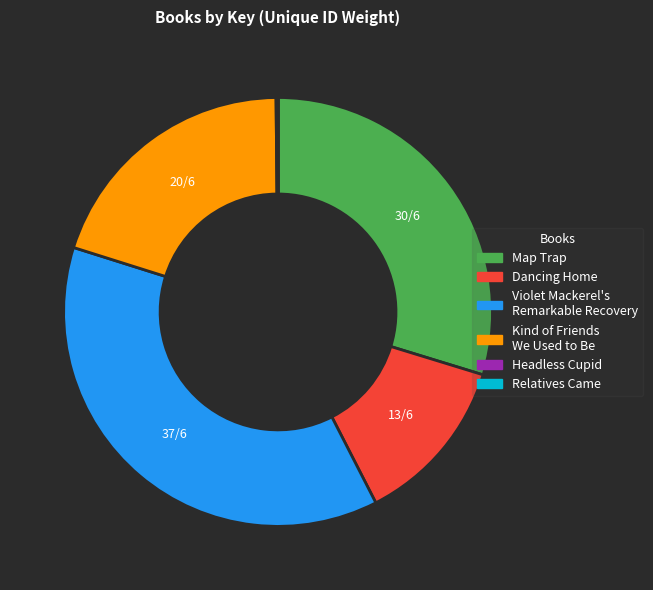

Which slice is the largest?

Violet Mackerel's Remarkable Recovery